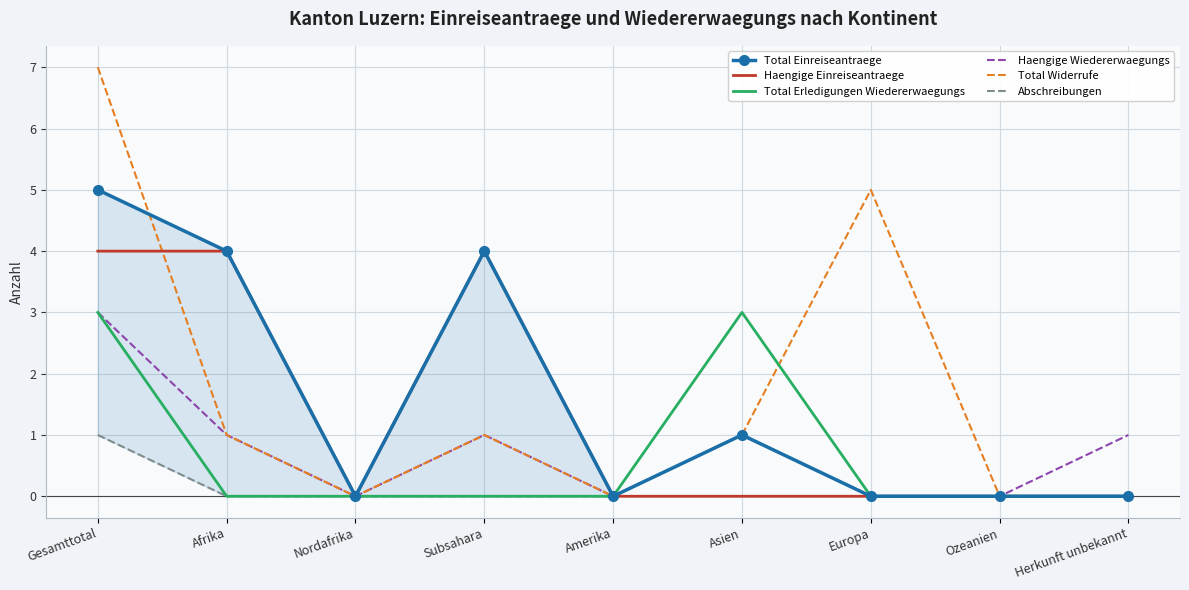

How many positive values does the Total Erledigungen Wiedererwaegungs series have?

2